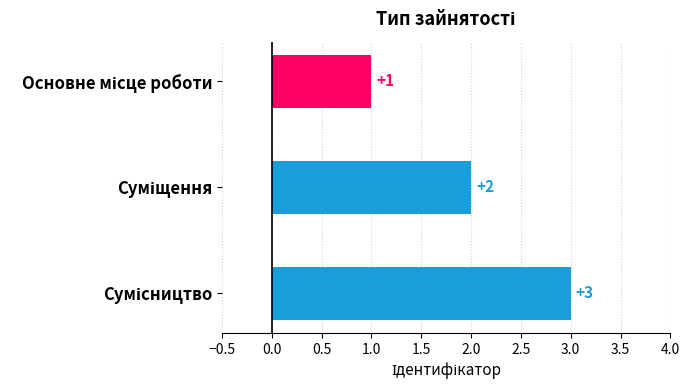

How many categories are shown in the chart?

3